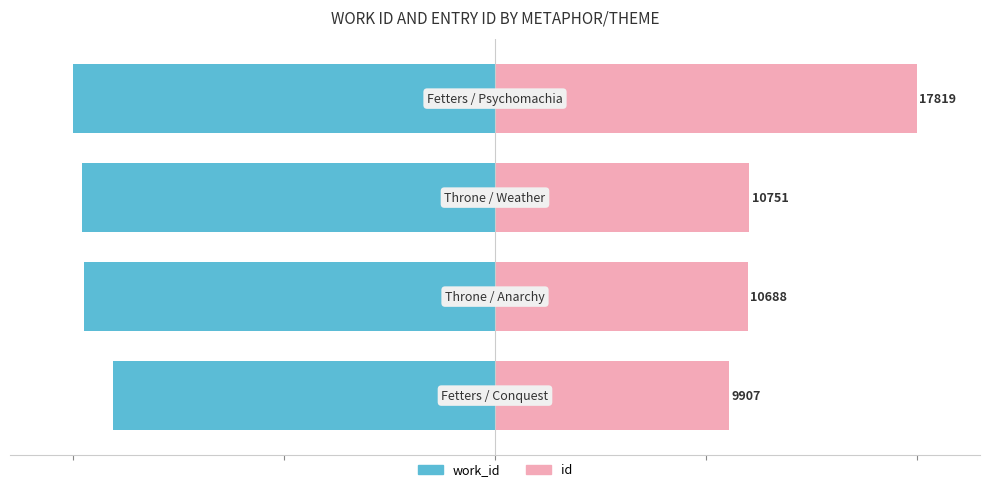

Which series has the widest spread of values?

id